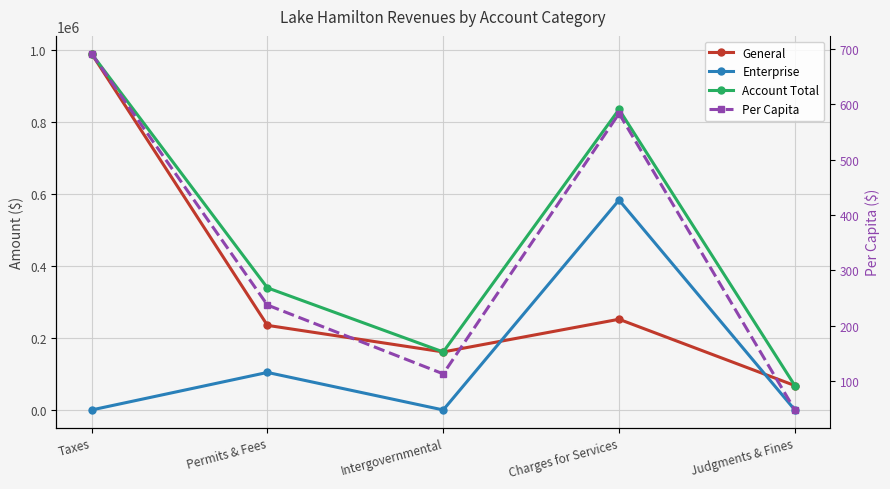

At which label does Account Total reach its minimum?

Judgments & Fines